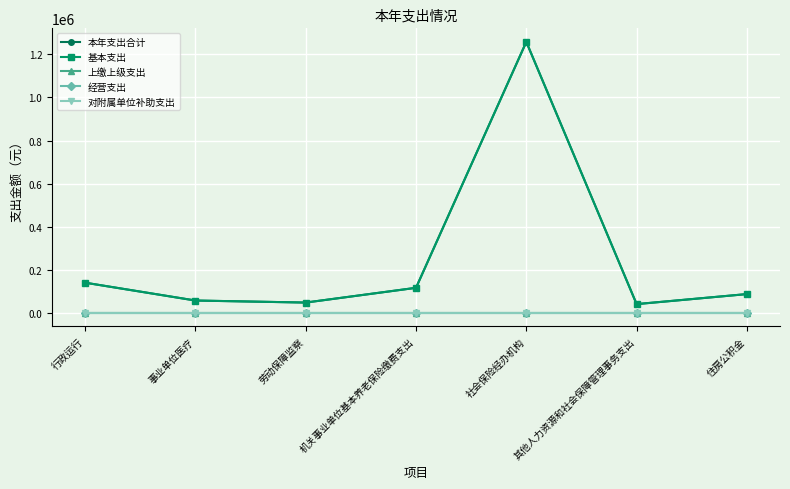

What is the greatest value displayed?

1258142.0